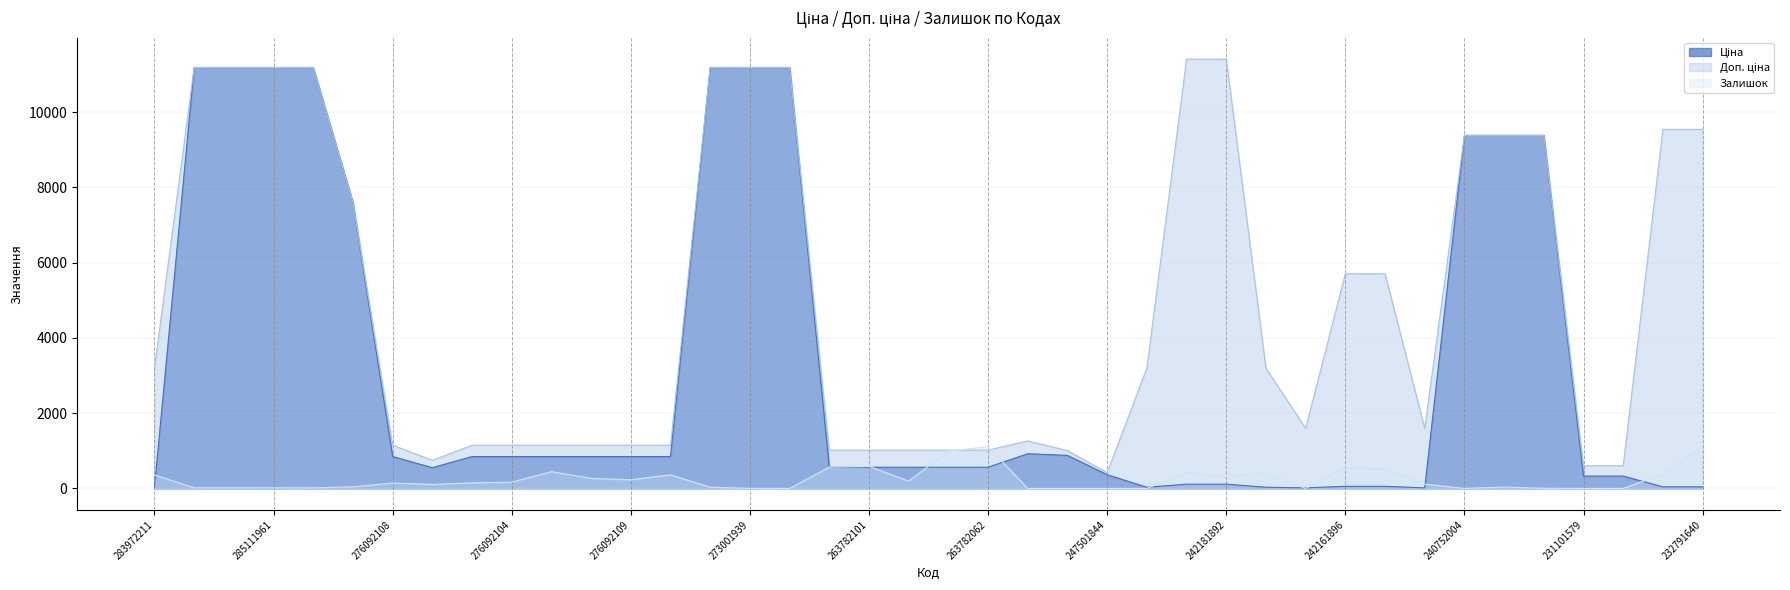

True or false: Залишок and Ціна cross at least once.

True